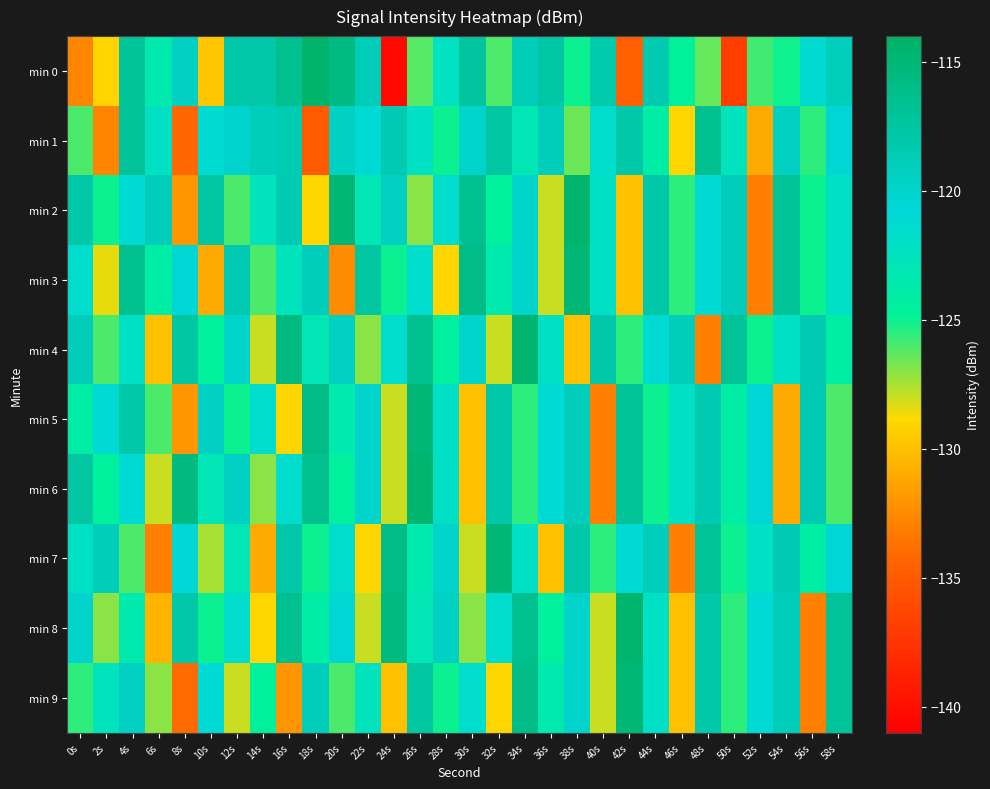

What is the spread (max minus min) of values at 30s?

14.0